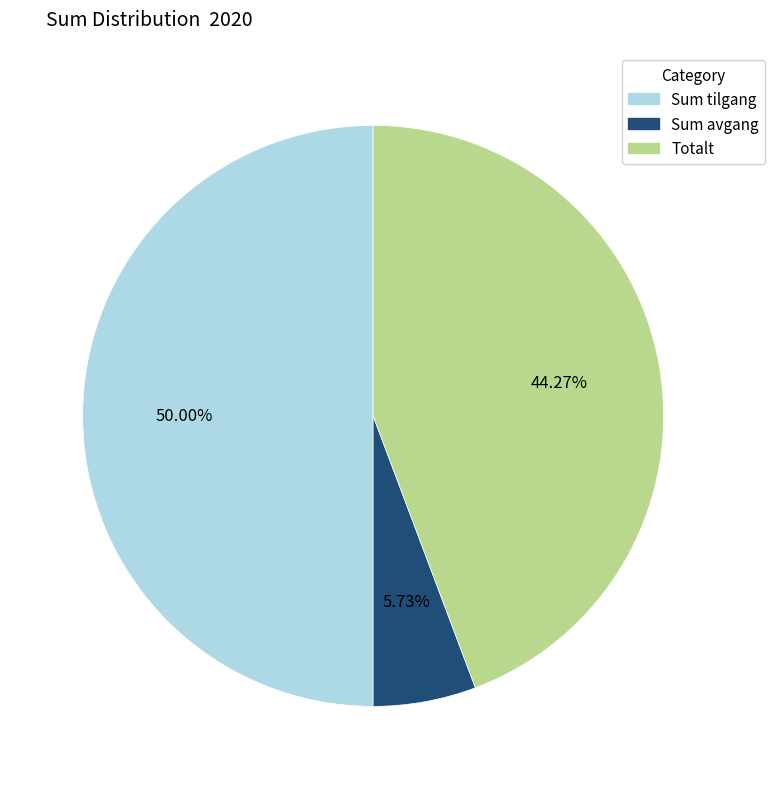

To the nearest percent, what is the combined percentage of Sum tilgang and Totalt?

94%